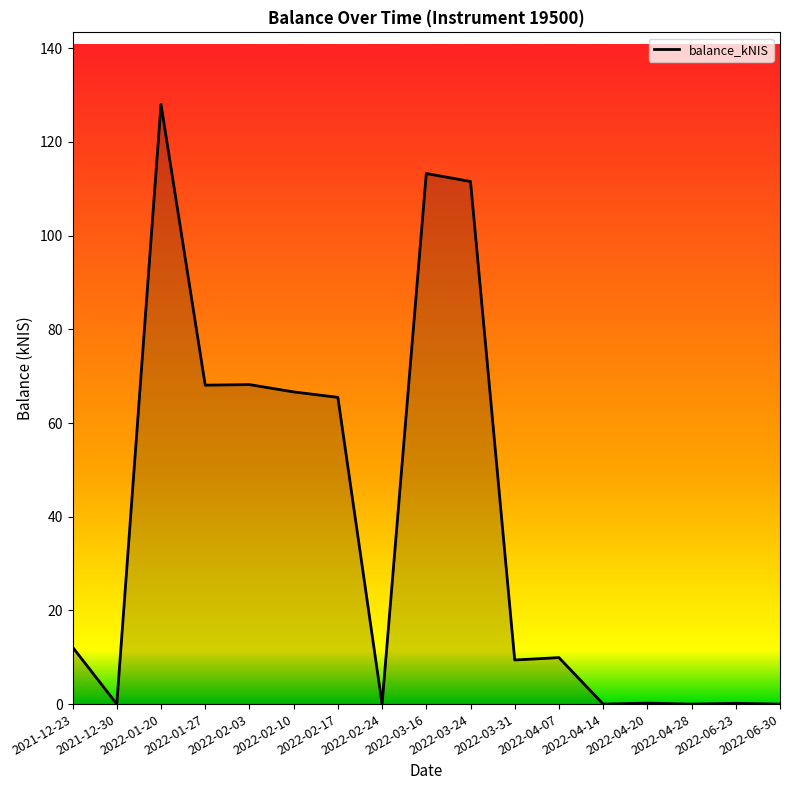

Which category has the highest value across all series?

2022-01-20